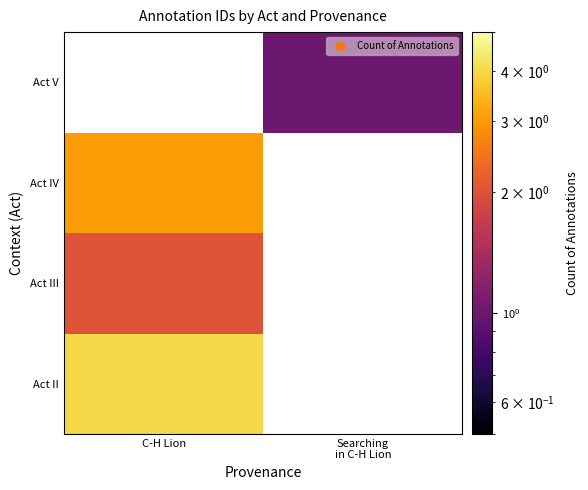

What is the difference between the maximum and minimum values in the Act III series?

2